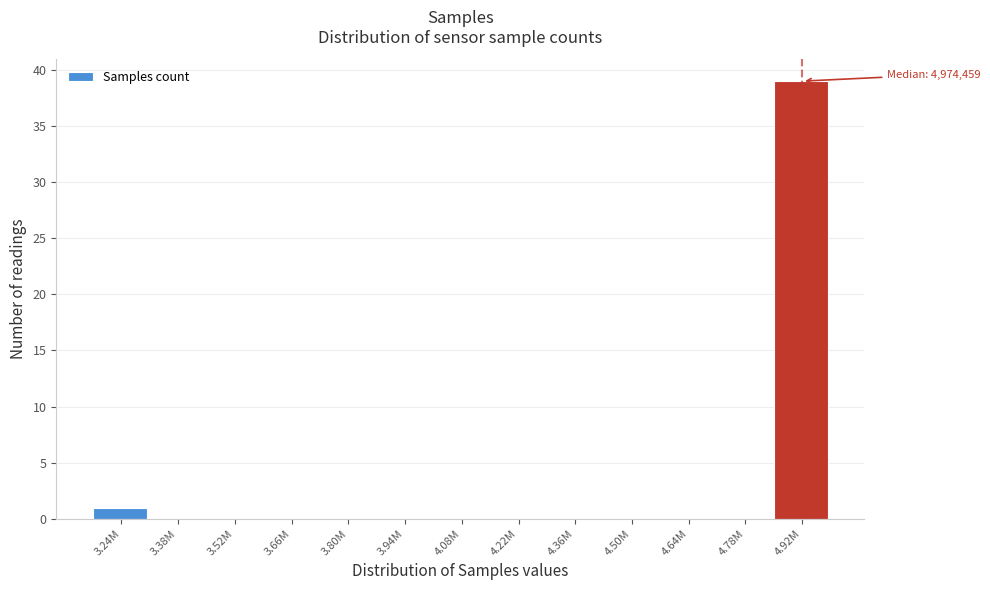

Reading left to right, what are all the values shown in this chart?

3.24M=1	3.38M=0	3.52M=0	3.66M=0	3.80M=0	3.94M=0	4.08M=0	4.22M=0	4.36M=0	4.50M=0	4.64M=0	4.78M=0	4.92M=39